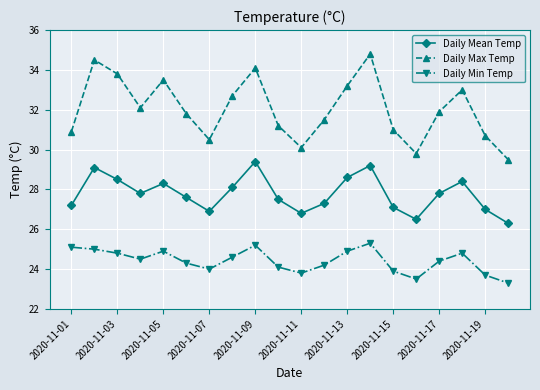

Which series has the largest range (max minus min)?

Daily Max Temp